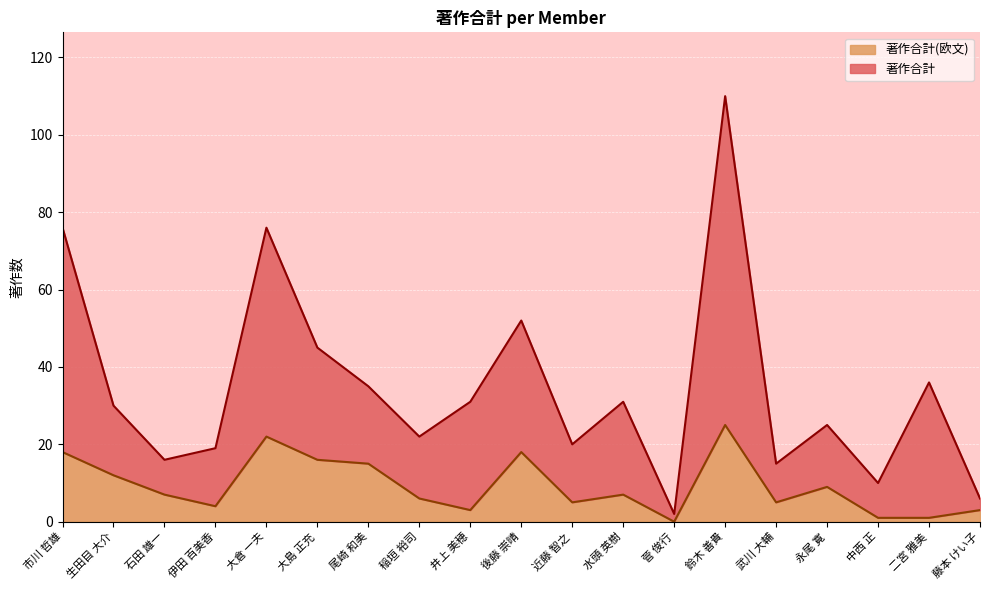

What is the average value of the 著作合計 series?

35